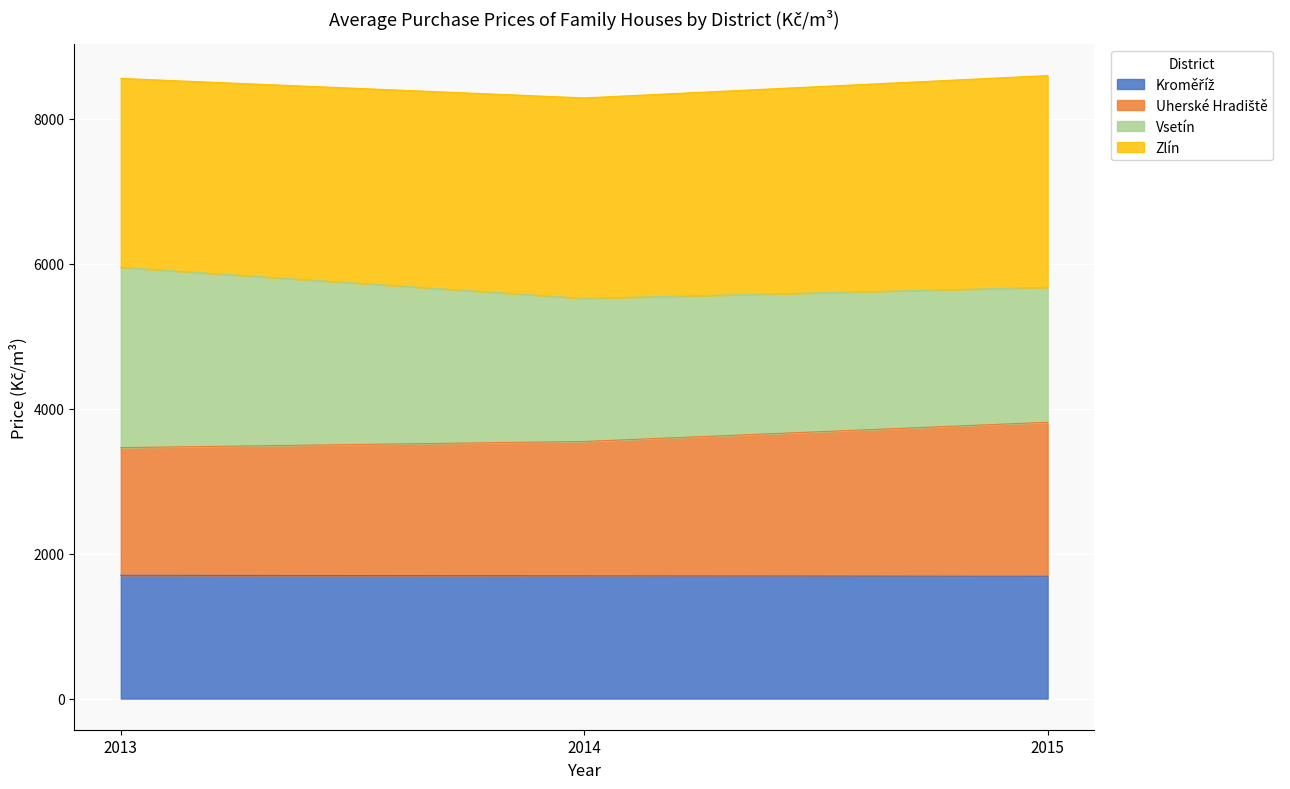

At which label is Kroměříž closest to 1694?

2014